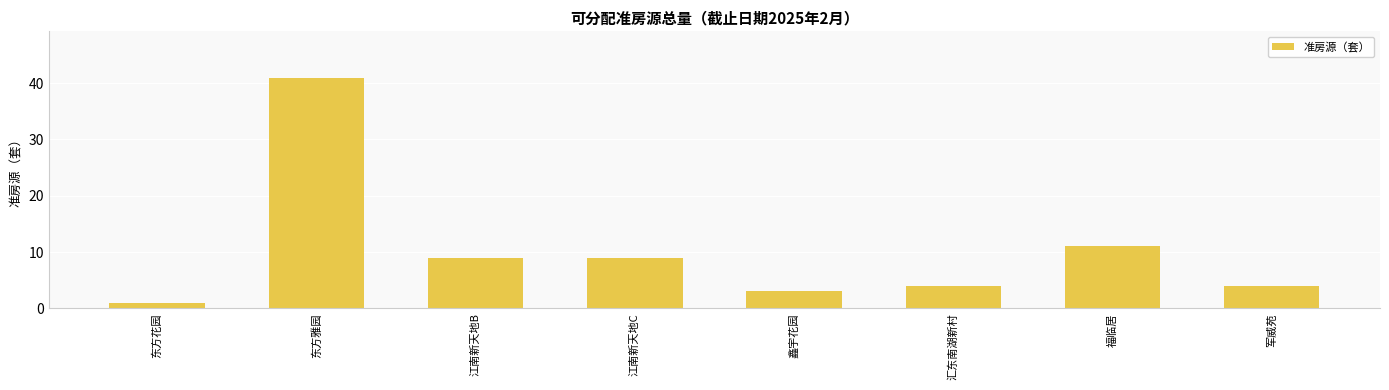

What is the minimum value shown in the chart?

1